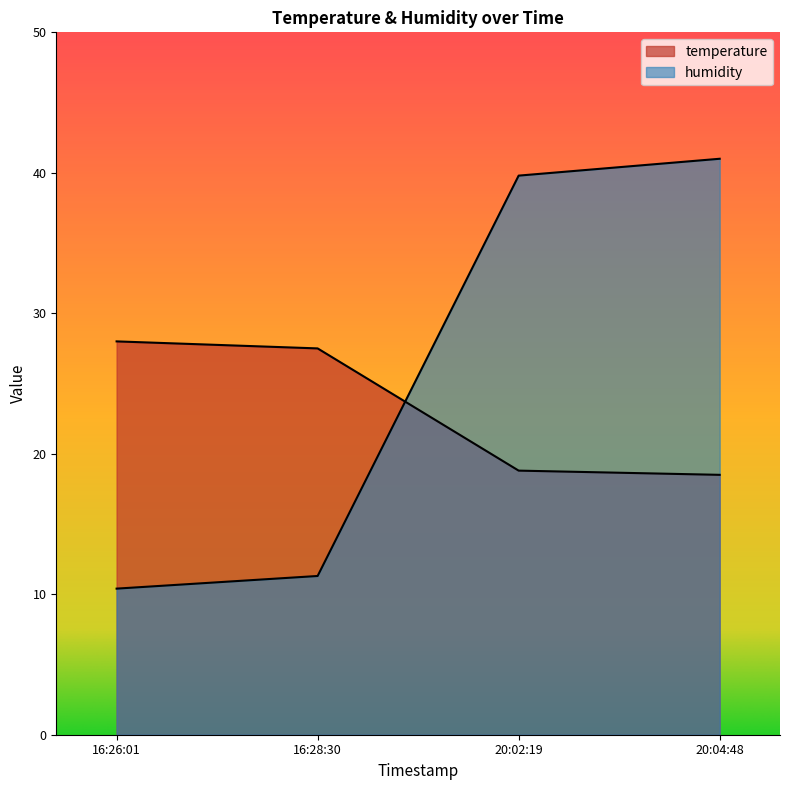

How many times do humidity and temperature cross each other?

1